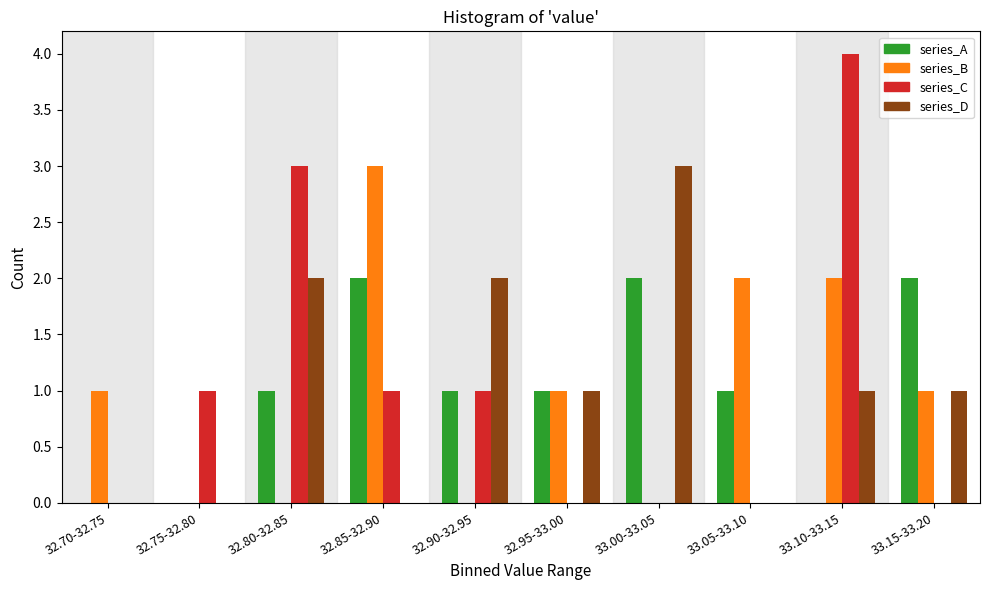

Is the value of series_A at 33.00-33.05 greater than the value of series_B at 32.85-32.90?

No